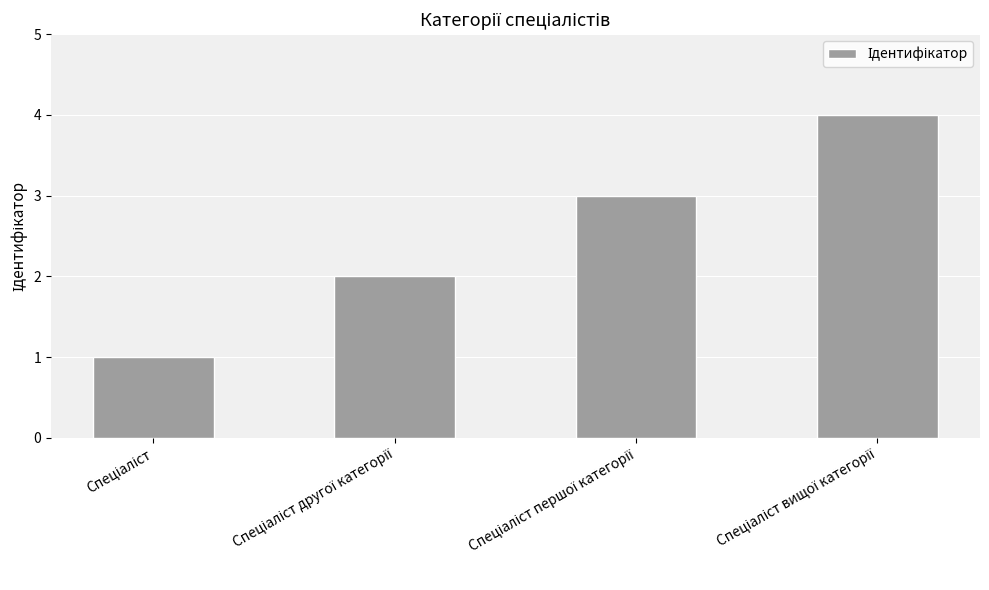

What is the sum of all values?

10